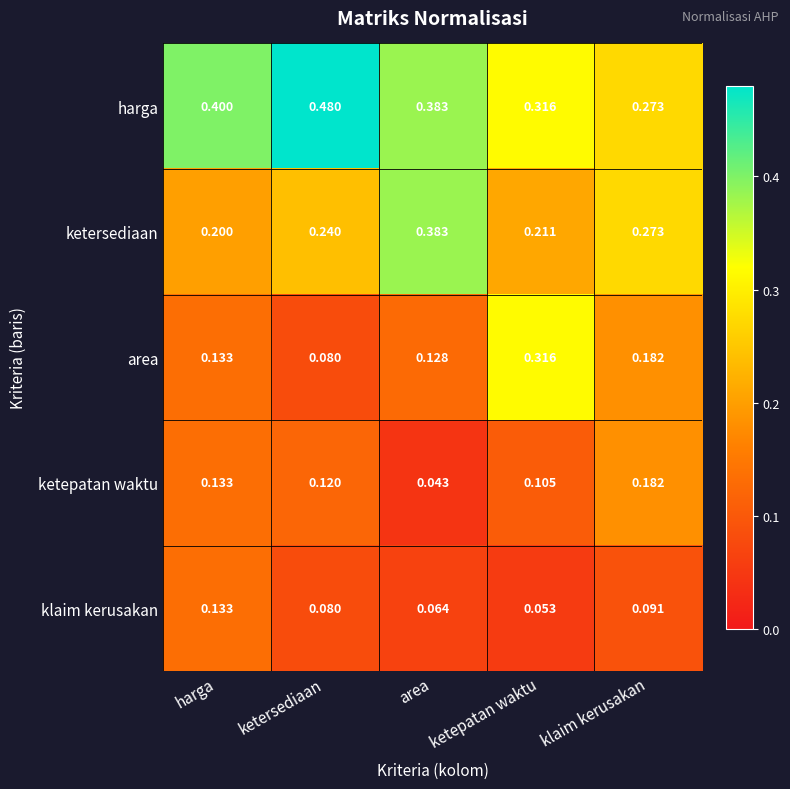

Between area and ketepatan waktu, which series saw the biggest shift?

area